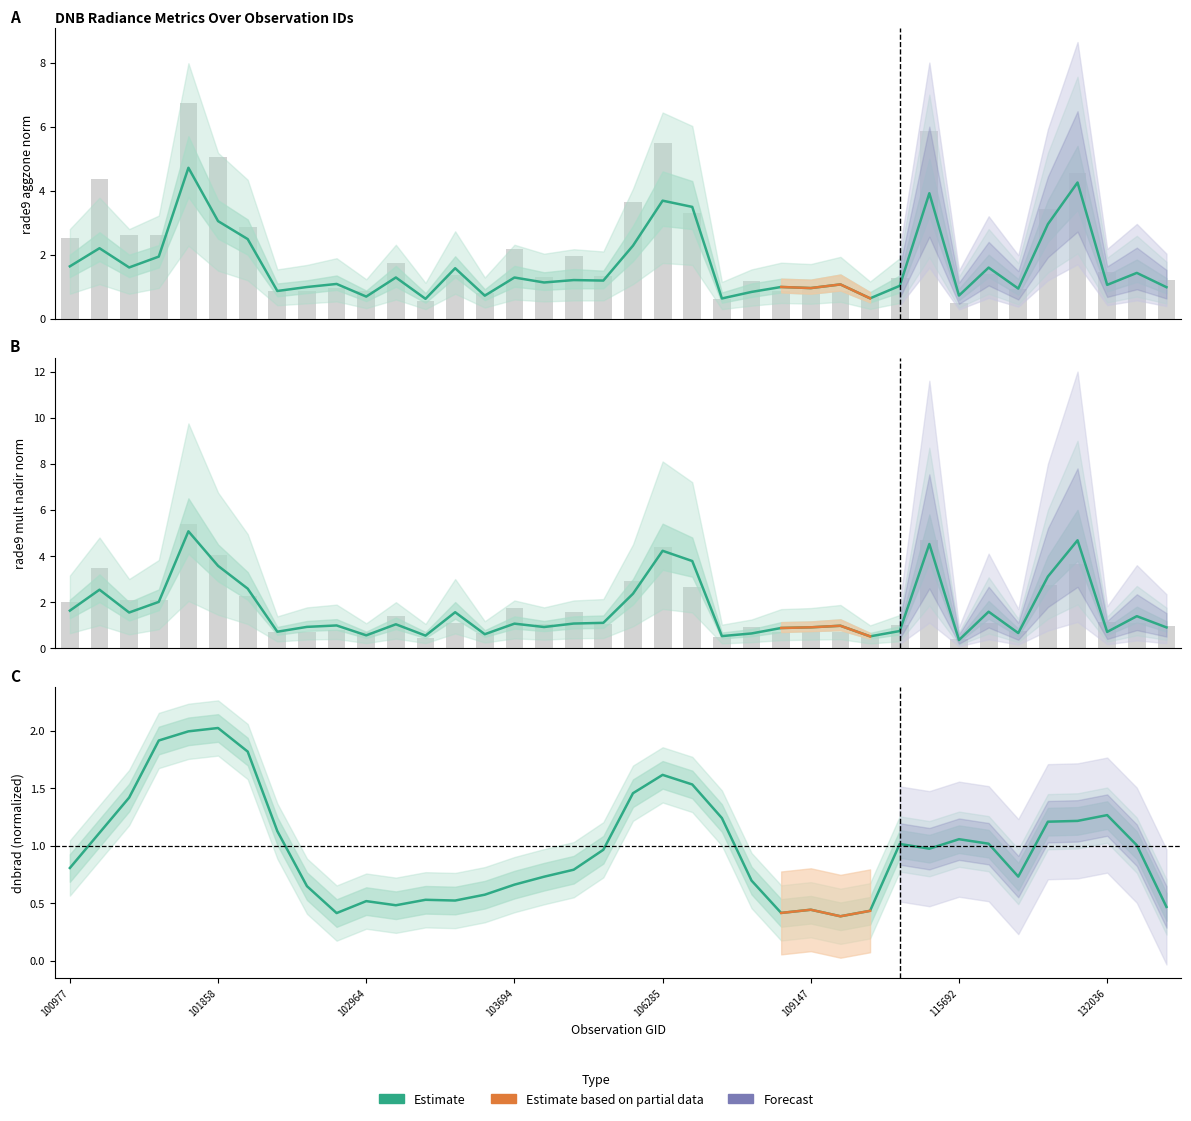

What position from the right is 109147?

13